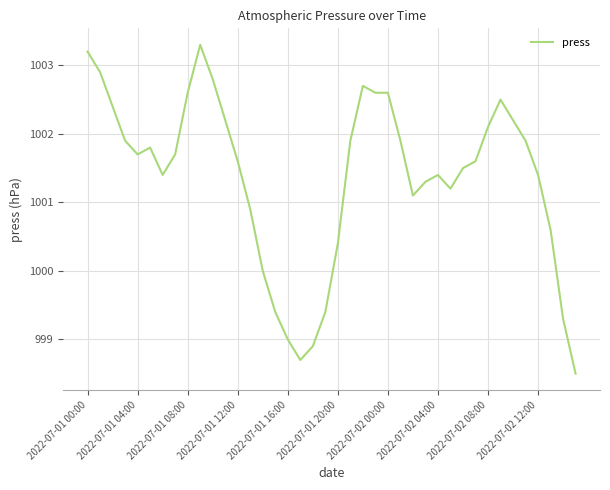

What is the greatest value displayed?

1003.3